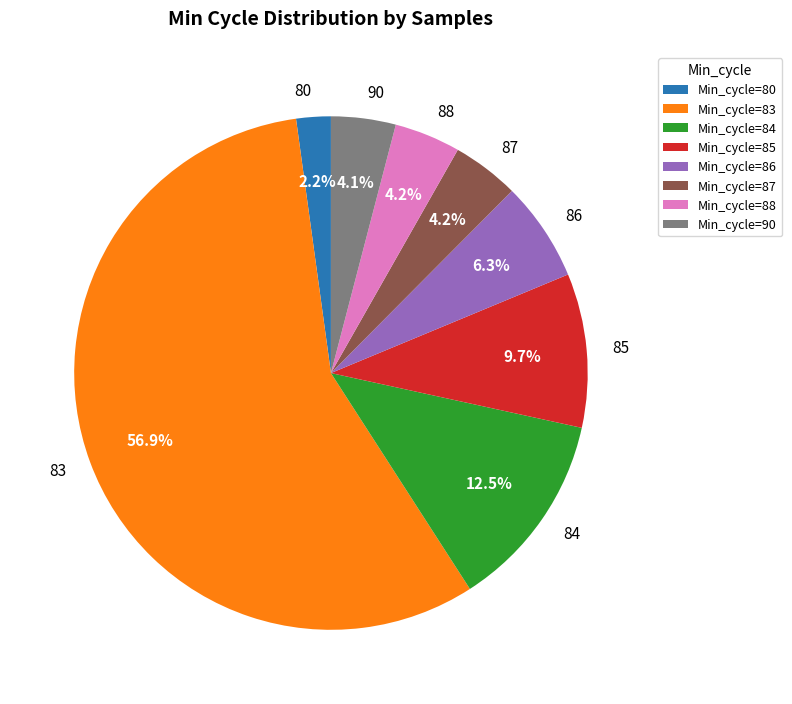

Does Min_cycle=83 account for over 50% of the chart?

Yes